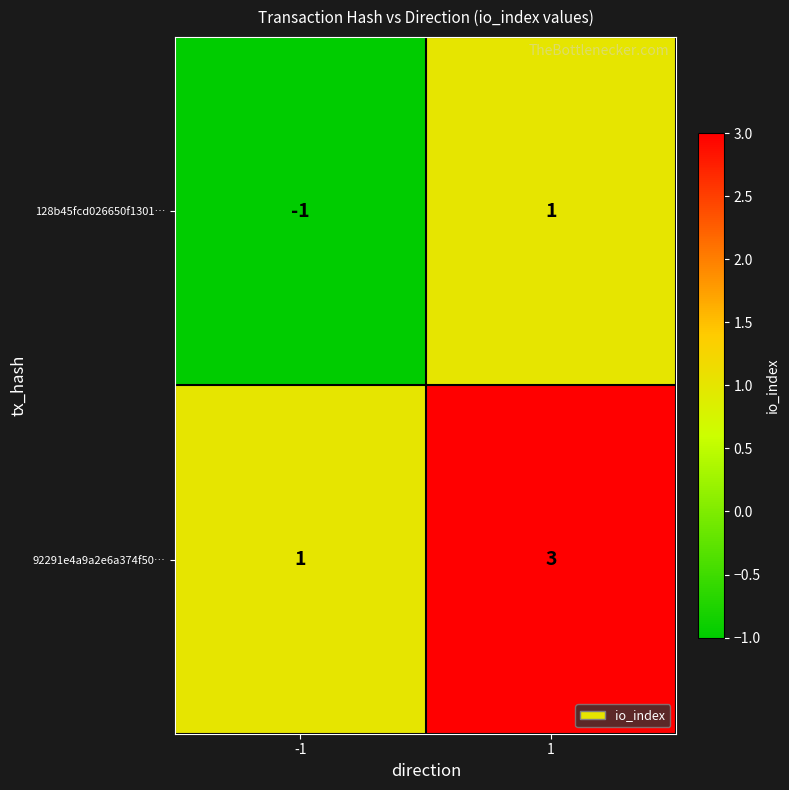

Count the number of data series in this chart.

2